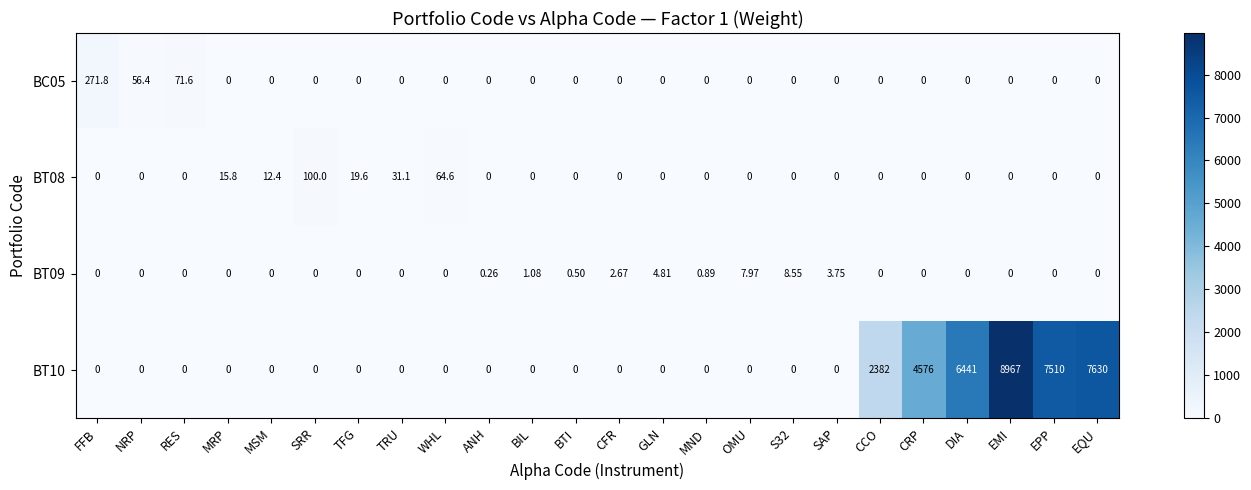

What is the difference between the highest and lowest values at GLN?

4.8